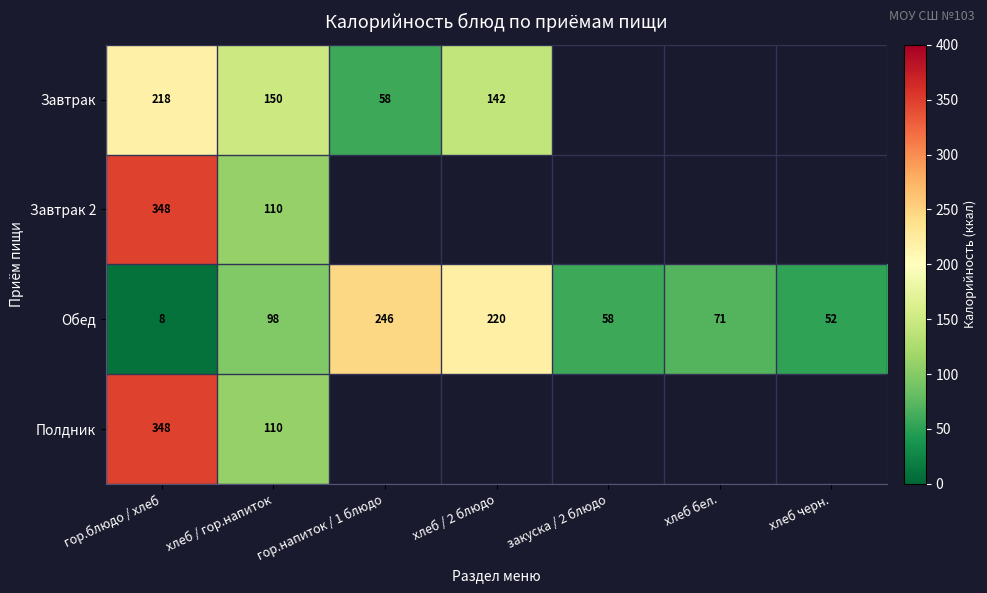

The Полдник series shows 570.8 at гор.блюдо / хлеб. True or false?

False